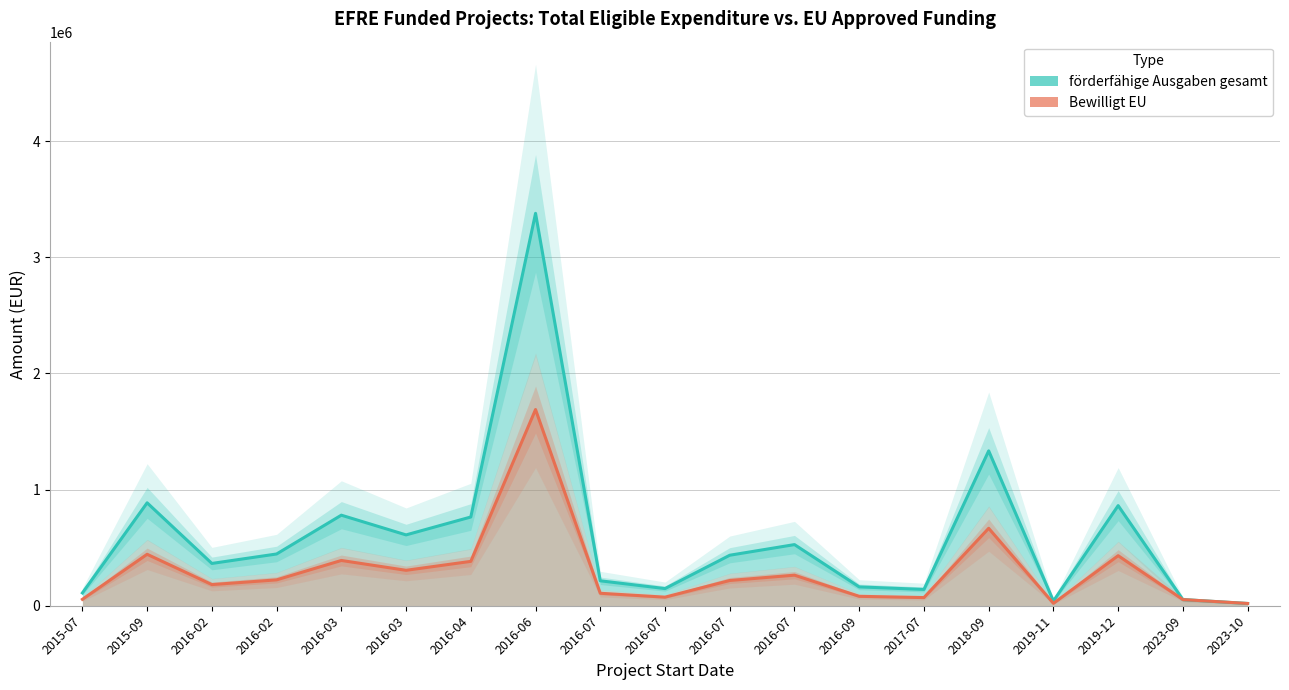

Which category has the highest value across all series?

2016-06